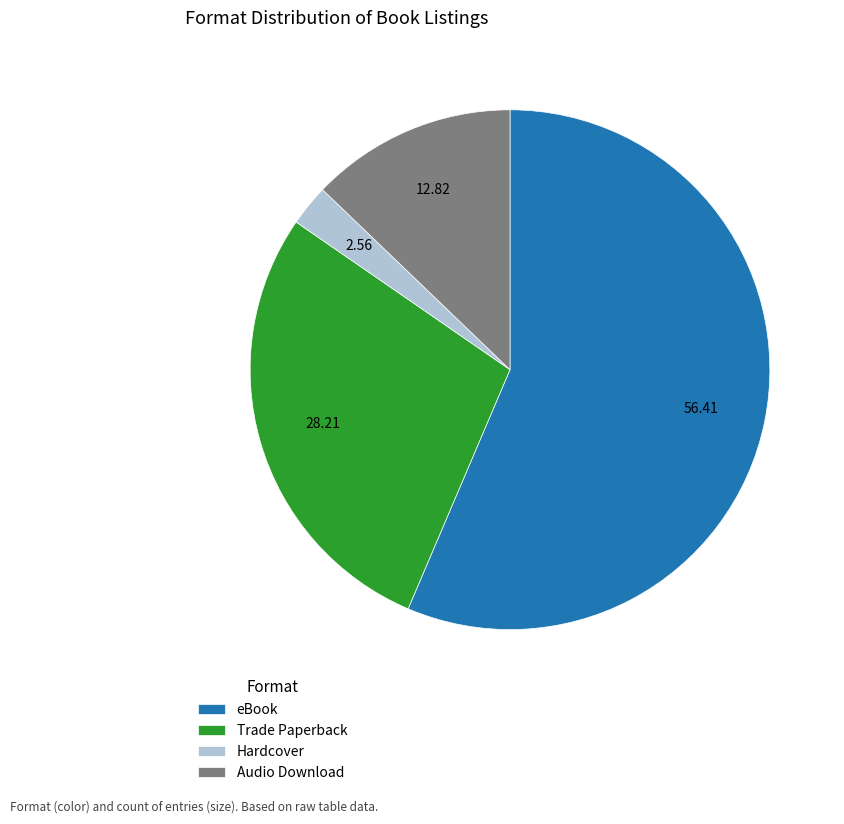

Count the number of slices in the pie.

4